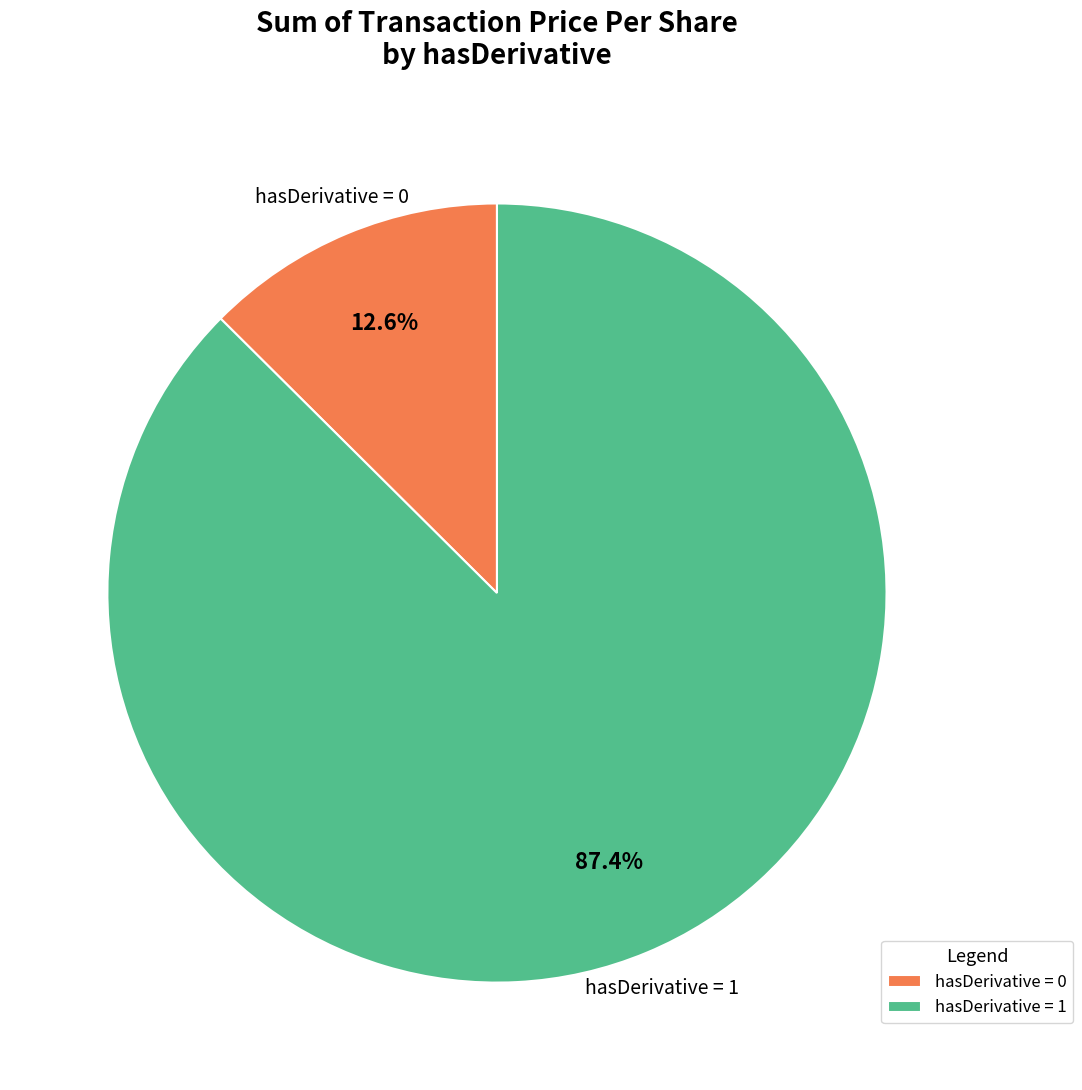

Is there any slice that represents more than half of the pie?

Yes